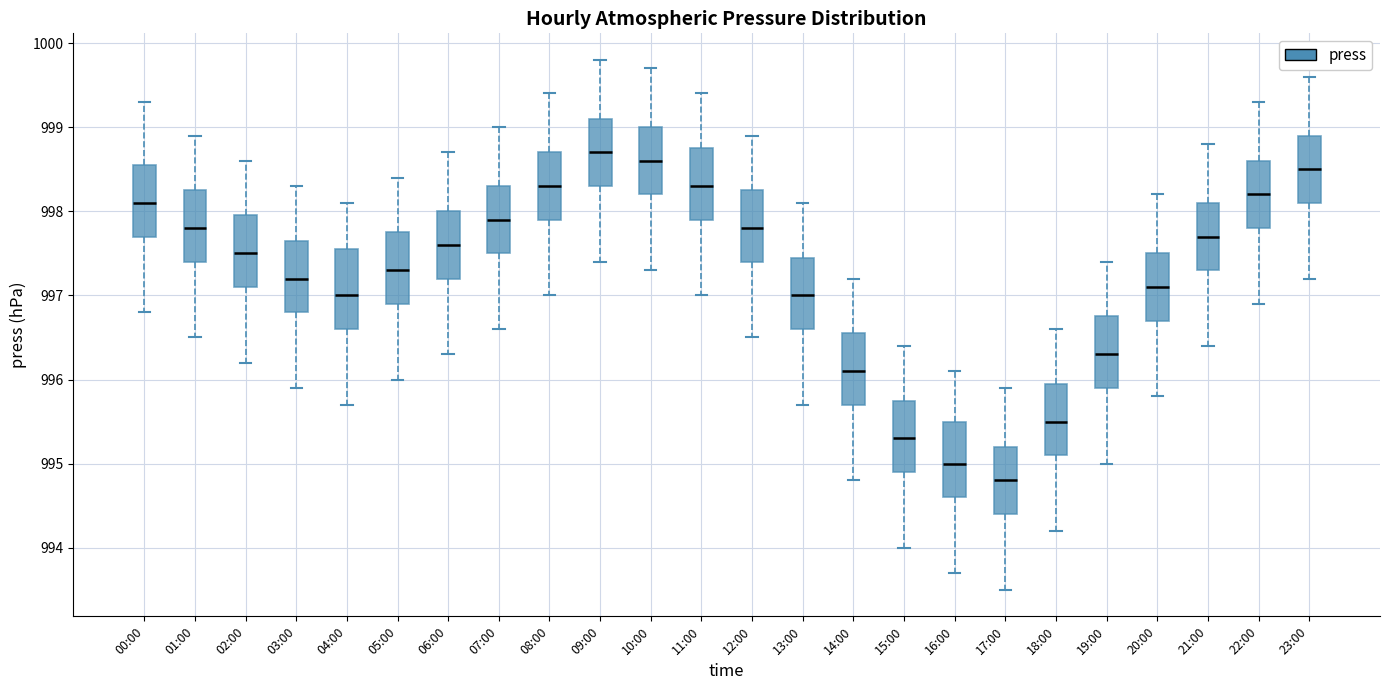

Which box has the lowest median line?

17:00